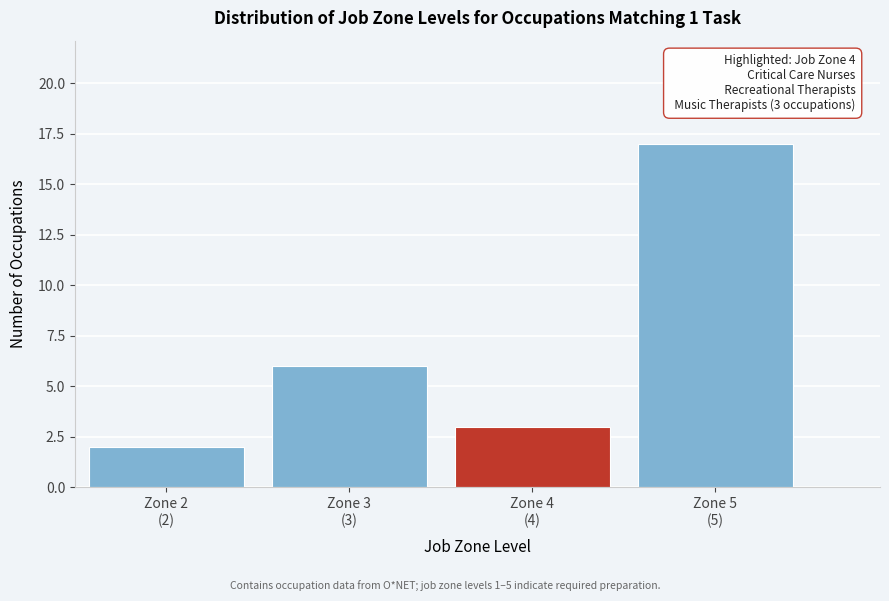

Reading right to left, transcribe all the data shown in this chart.

17	3	6	2